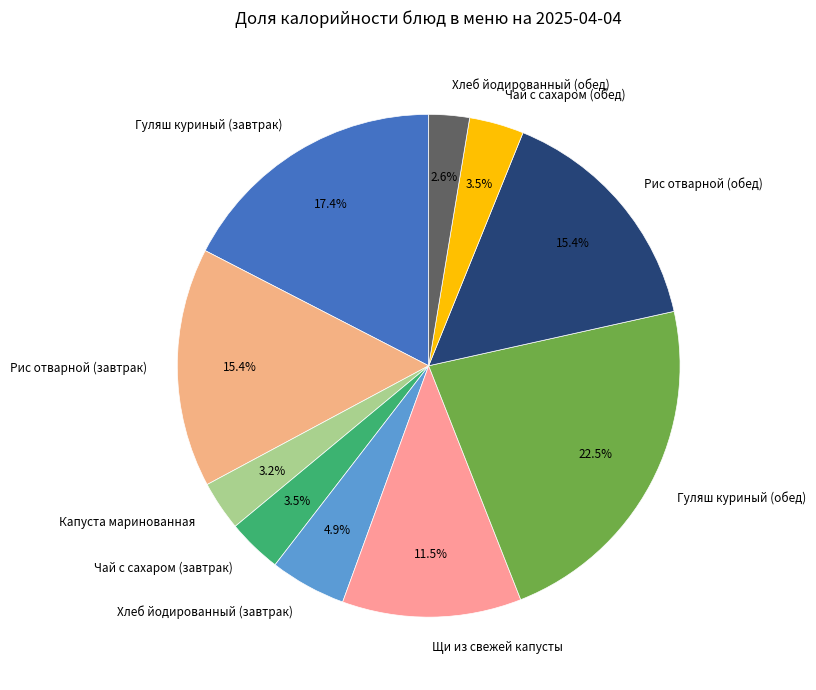

Is there any slice that represents more than half of the pie?

No